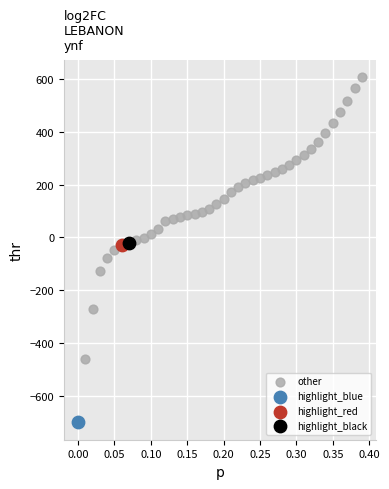

What are all the series names shown in the legend?

other, highlight_blue, highlight_red, highlight_black